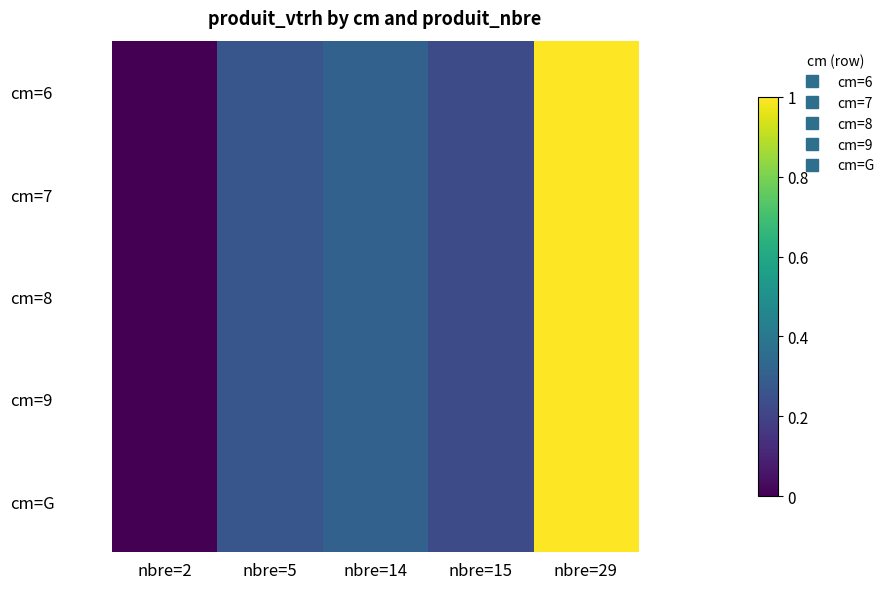

What is the total value across all series at nbre=15?

1.2